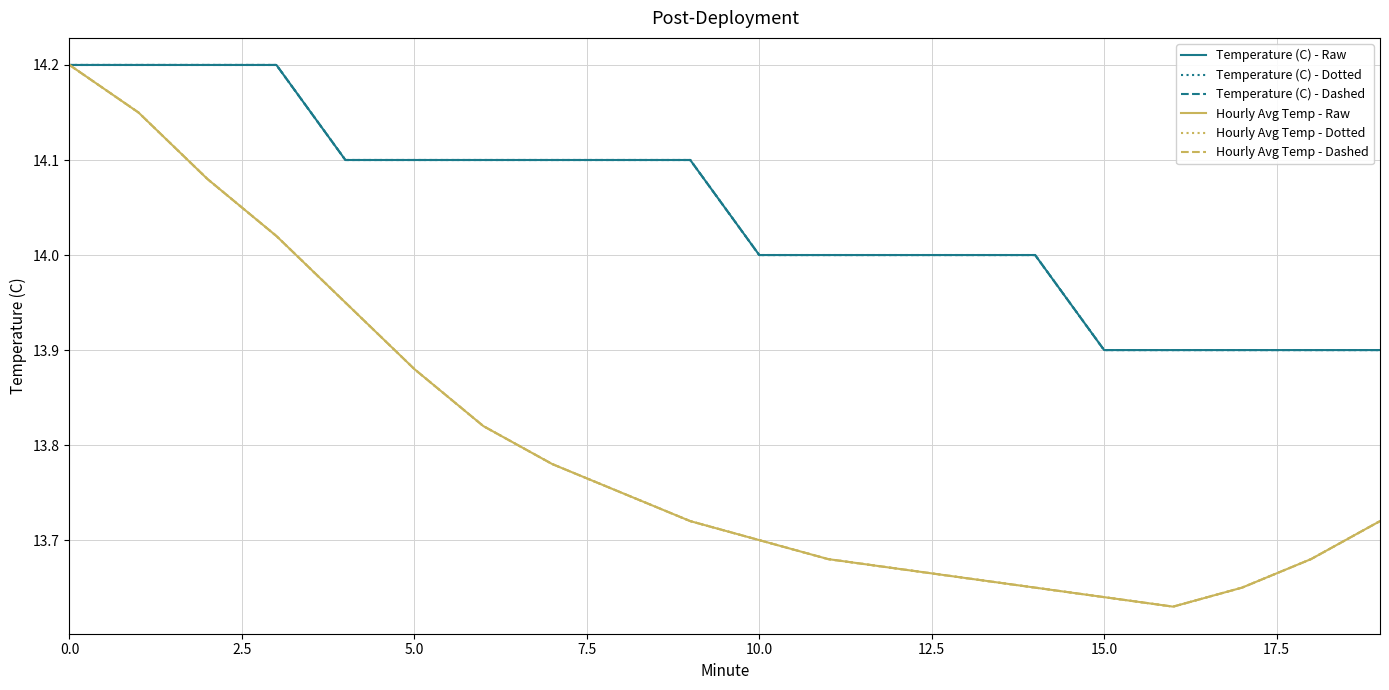

Does the chart display data point markers on the line(s)?

No